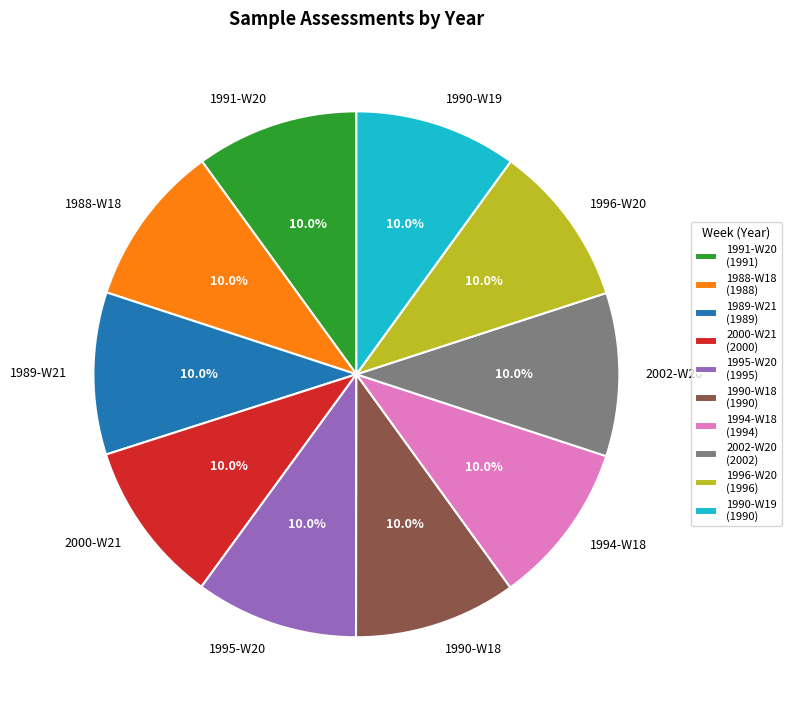

Count the number of slices in the pie.

10